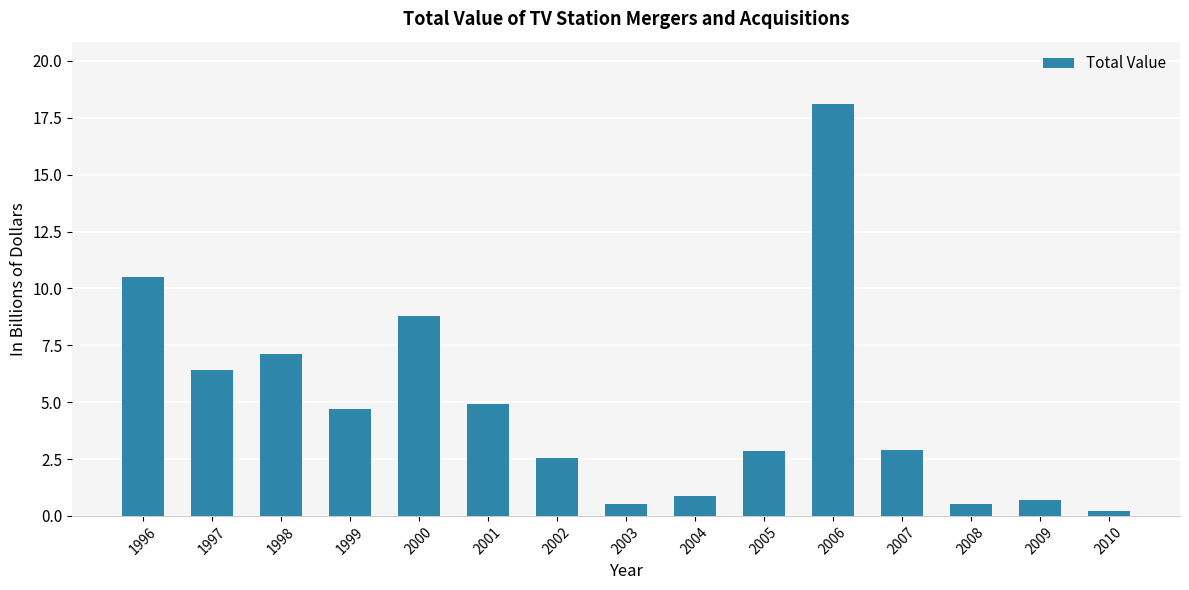

What is the maximum value shown in the chart?

18.1